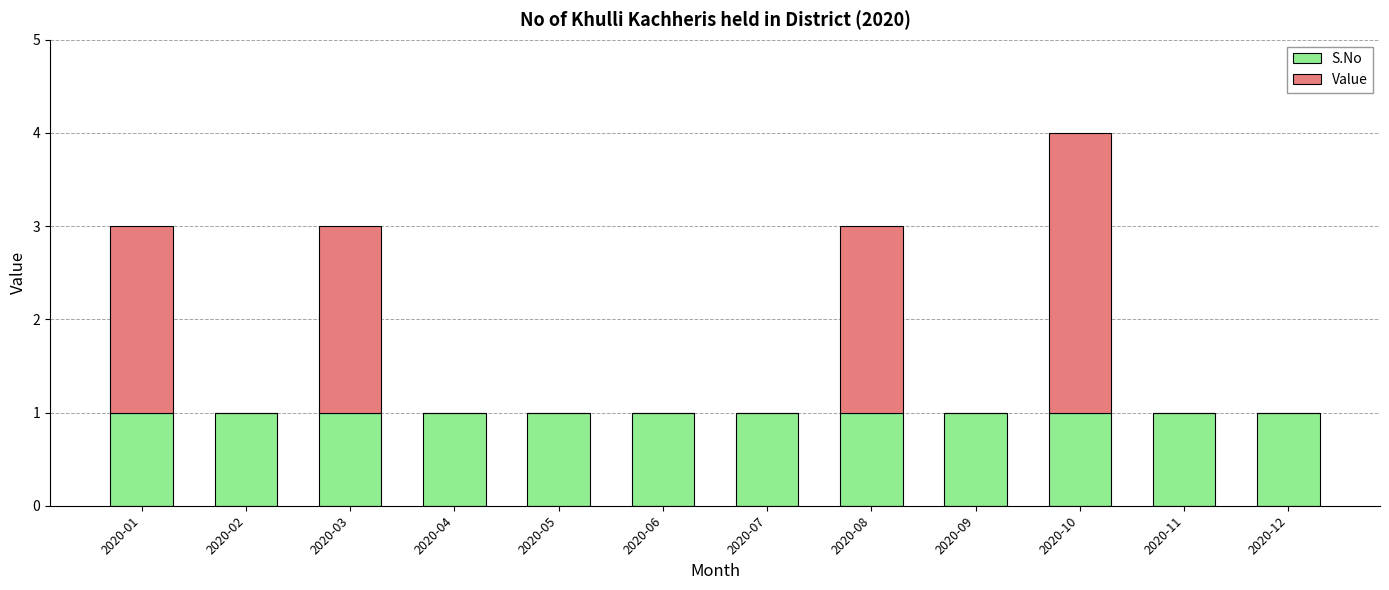

Does the chart contain stacked bars?

Yes